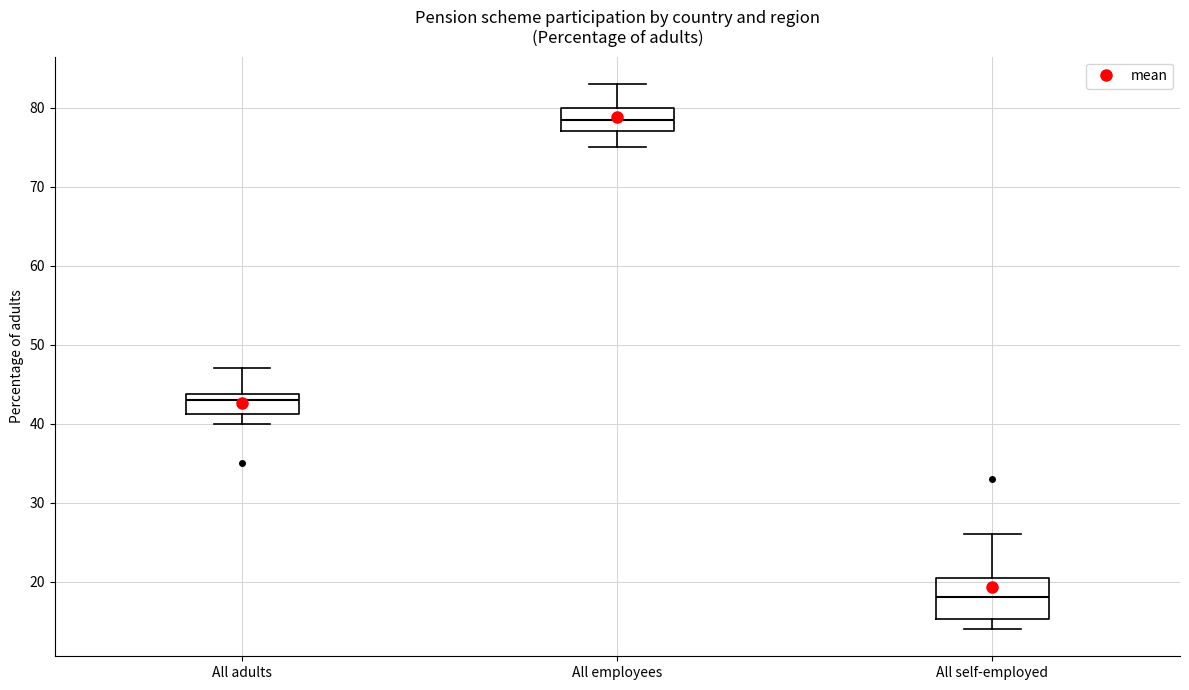

Comparing the boxes themselves (not the whiskers), which one is the tallest?

All self-employed